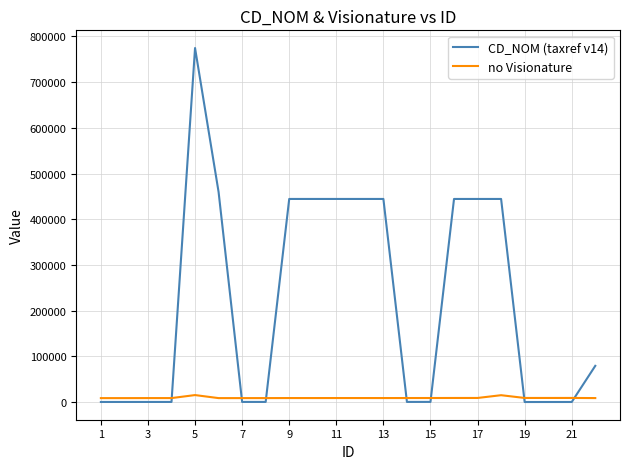

Which series has the largest range (max minus min)?

CD_NOM (taxref v14)